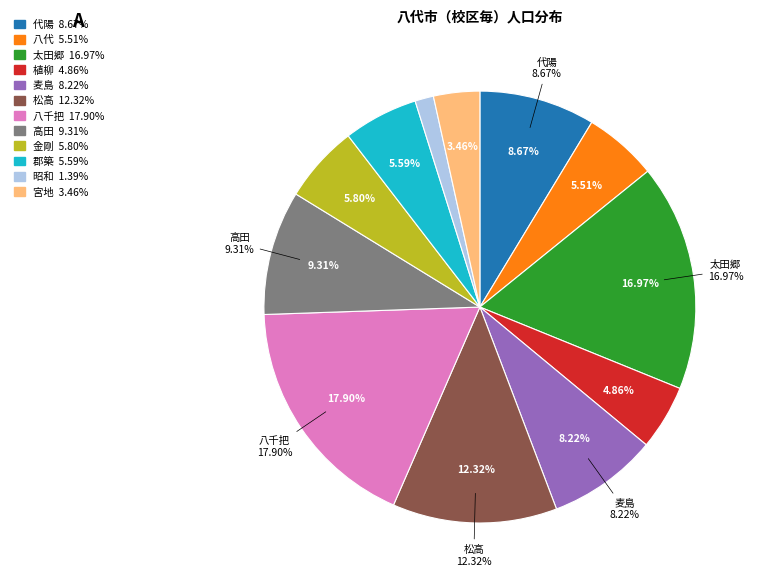

What percentage is the 郡築 slice, to the nearest percent?

6%